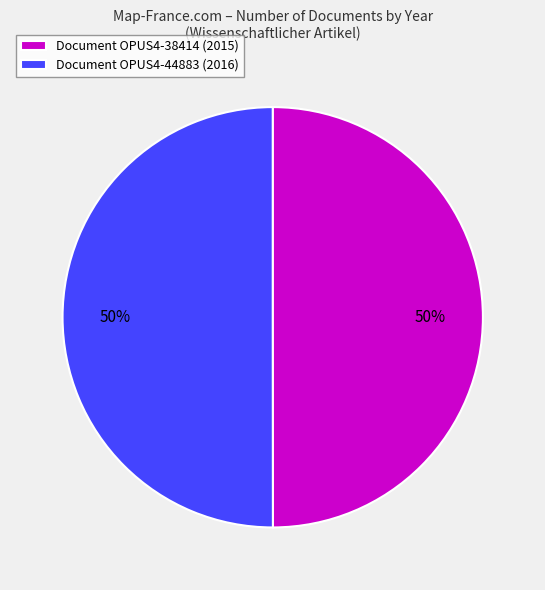

Combined, do Document OPUS4-38414 (2015) and Document OPUS4-44883 (2016) account for over 50%?

Yes